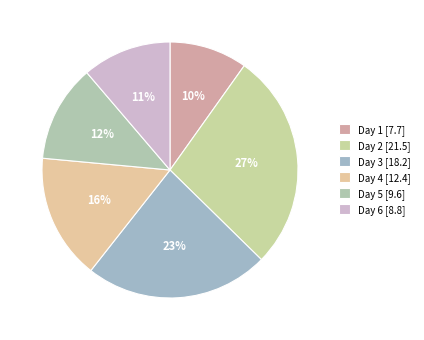

Does any single category account for the majority?

No